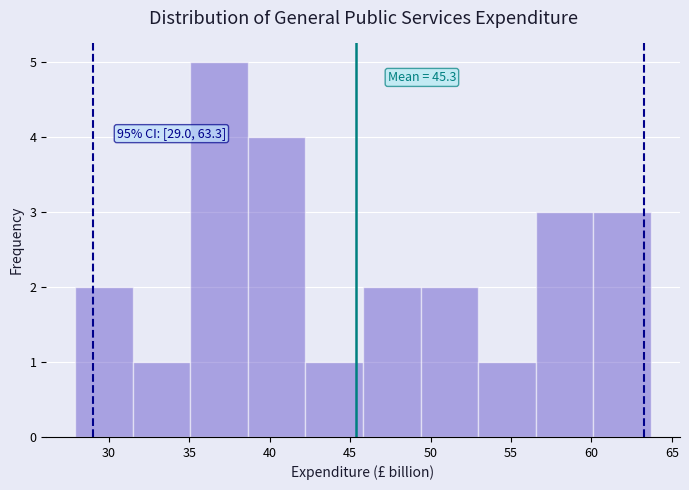

Which range on the x-axis has the tallest bar?

35.0 to 38.5